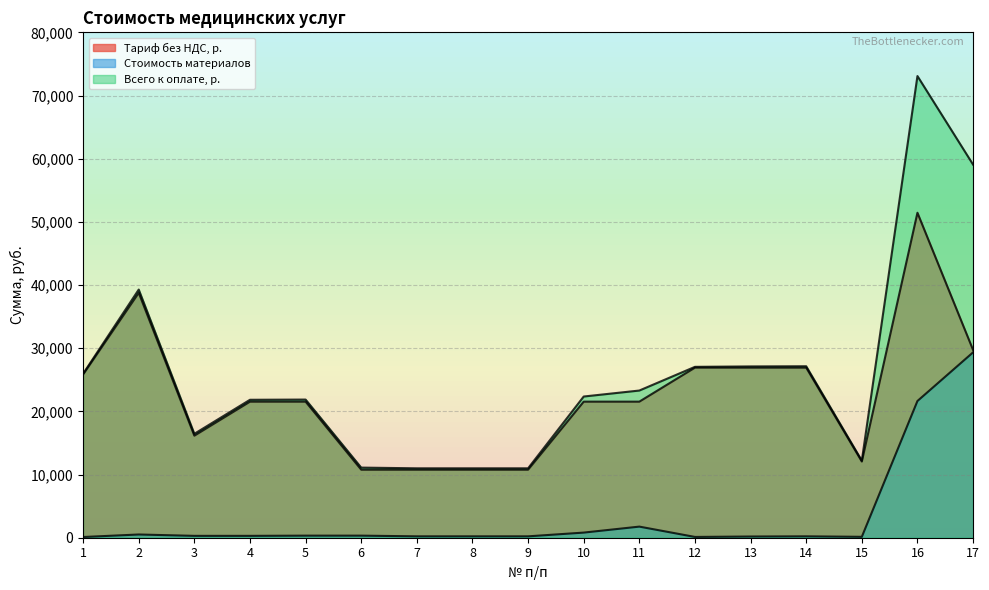

Reading right to left, list all the values displayed in this chart.

Тариф без НДС, р.: 17=29726.2	16=51439.2	15=12062.8	14=26925.9	13=26925.9	12=26925.9	11=21540.7	10=21540.7	9=10770.3	8=10770.3	7=10770.3	6=10770.3	5=21540.7	4=21540.7	3=16155.5	2=38769.7	1=25846.5
Стоимость материалов: 17=29341.7	16=21641.7	15=142.9	14=218.8	13=190.8	12=124.0	11=1758.3	10=811.1	9=218.8	8=218.8	7=218.8	6=329.4	5=328.5	4=294.9	3=294.9	2=511.4	1=112.8
Всего к оплате, р.: 17=59067.8	16=73080.8	15=12205.7	14=27144.6	13=27116.7	12=27049.9	11=23299.0	10=22351.8	9=10989.1	8=10989.1	7=10989.1	6=11099.7	5=21869.2	4=21835.6	3=16450.5	2=39281.1	1=25959.3